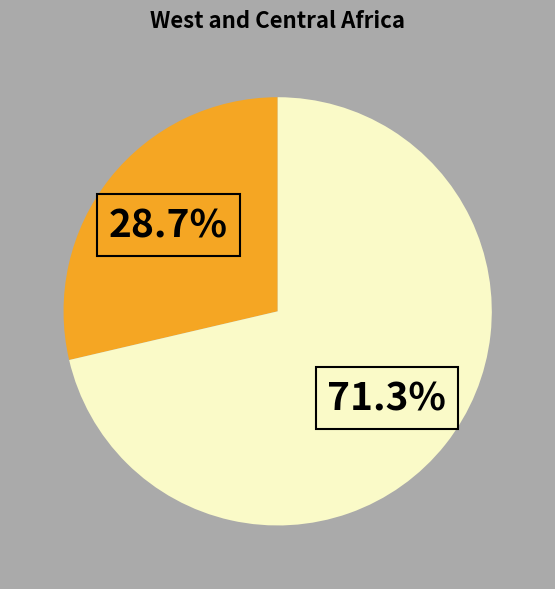

Does any single category account for the majority?

Yes